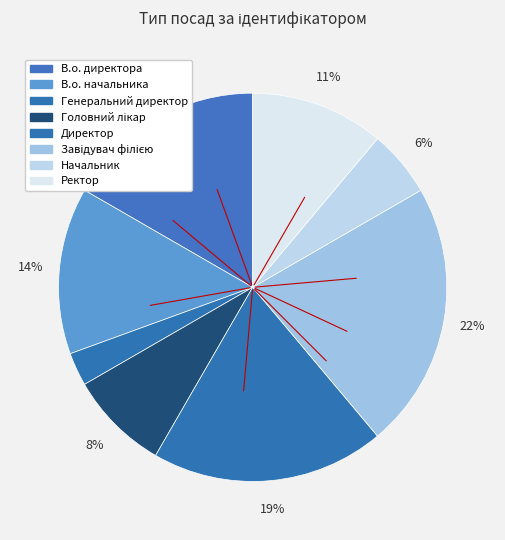

Count the number of slices in the pie.

8